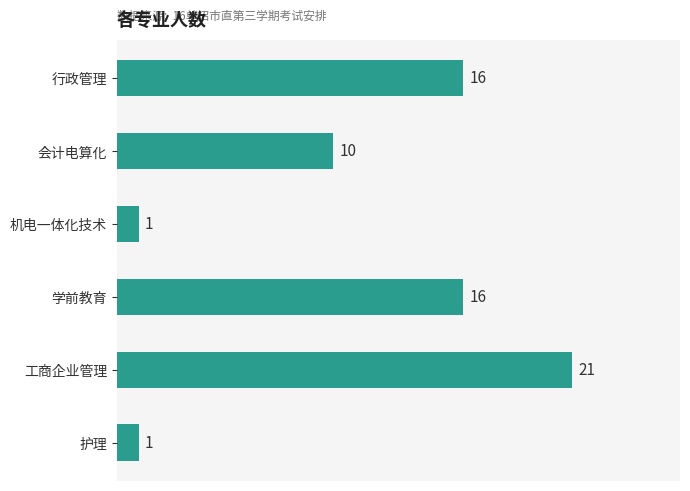

At which category does the chart reach its peak across all series?

工商企业管理